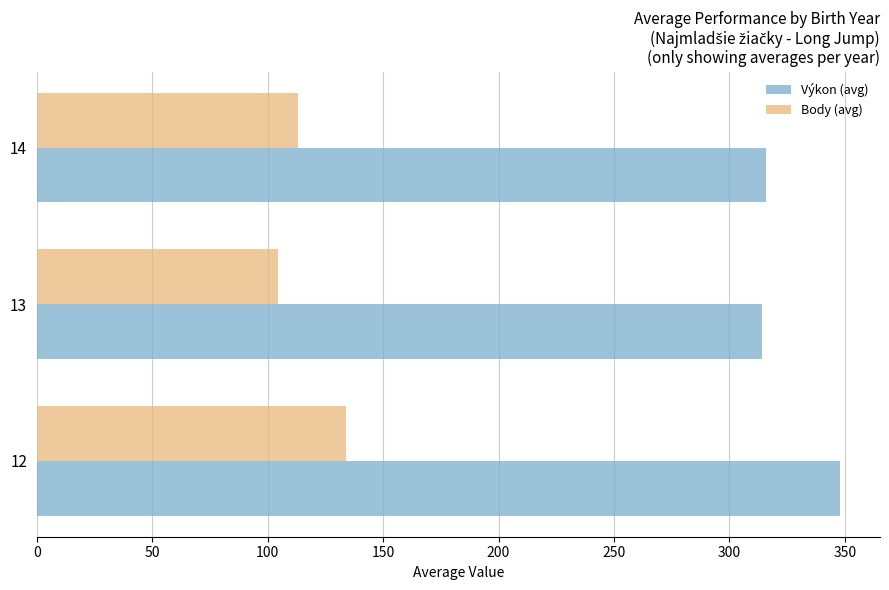

How many series are shown in this chart?

2